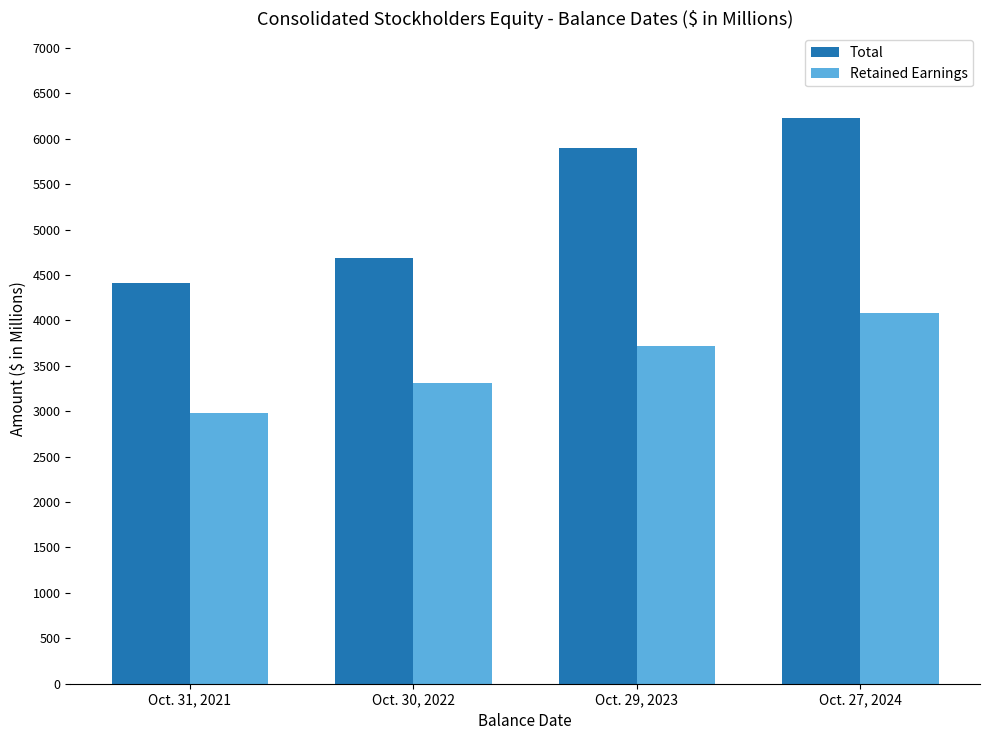

What position from the right is Oct. 27, 2024?

1